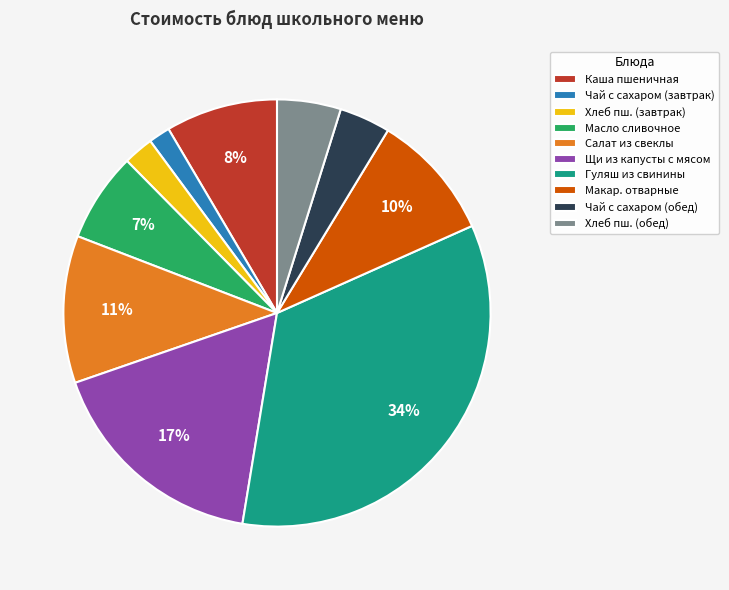

What is the largest slice in the pie chart?

Гуляш из свинины